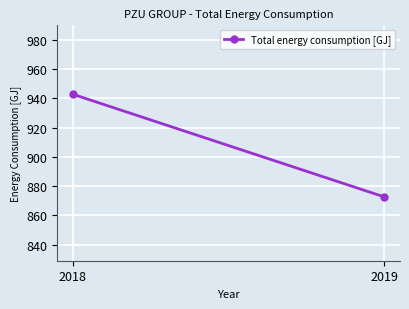

What is the difference between the maximum and minimum values?

70.3